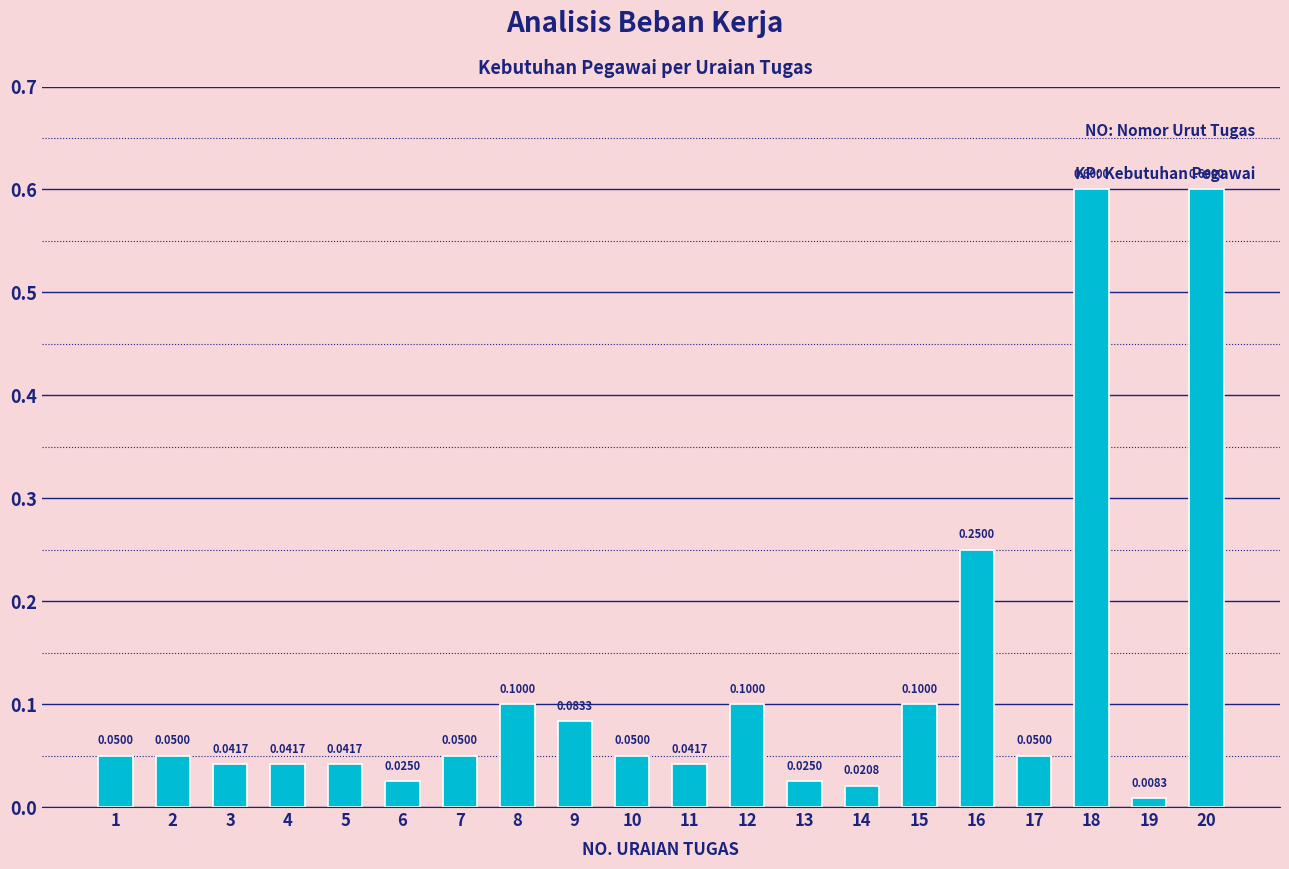

The chart shows a value of 0.6 at 20. True or false?

True